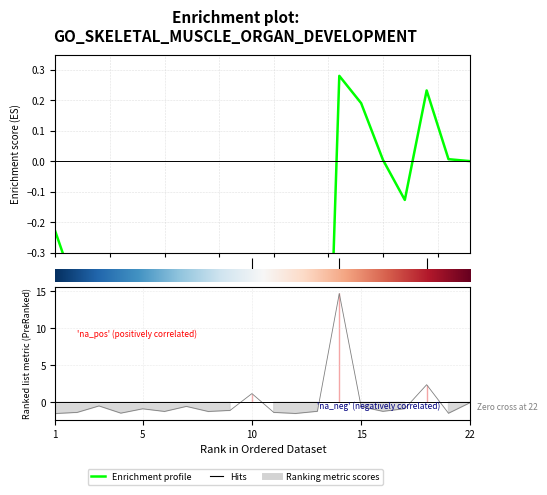

Is it true that the value at 11 is -1.8?

True